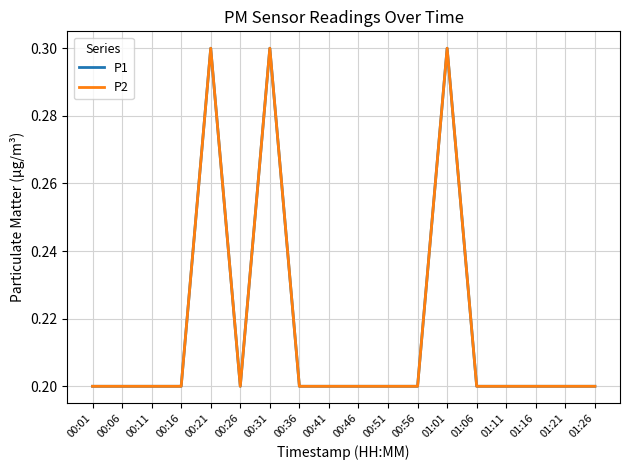

Which has a higher value, 00:16 or 01:11?

00:16